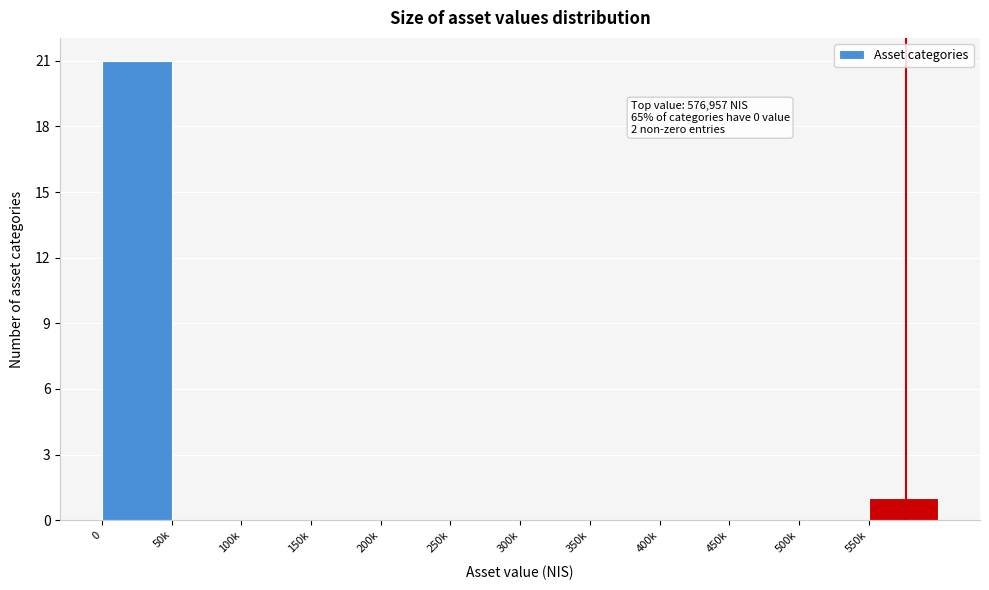

Reading left to right, list all the values displayed in this chart.

0=21	50k=0	100k=0	150k=0	200k=0	250k=0	300k=0	350k=0	400k=0	450k=0	500k=0	550k=1